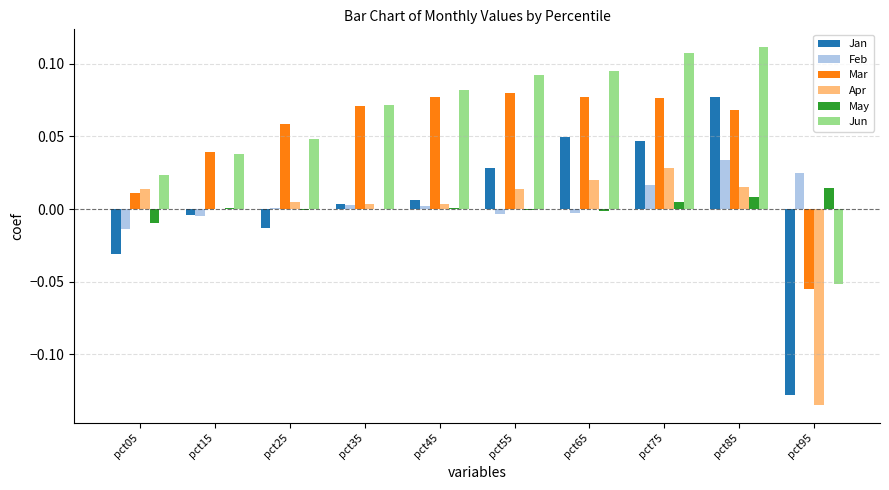

How many groups of bars are there?

10